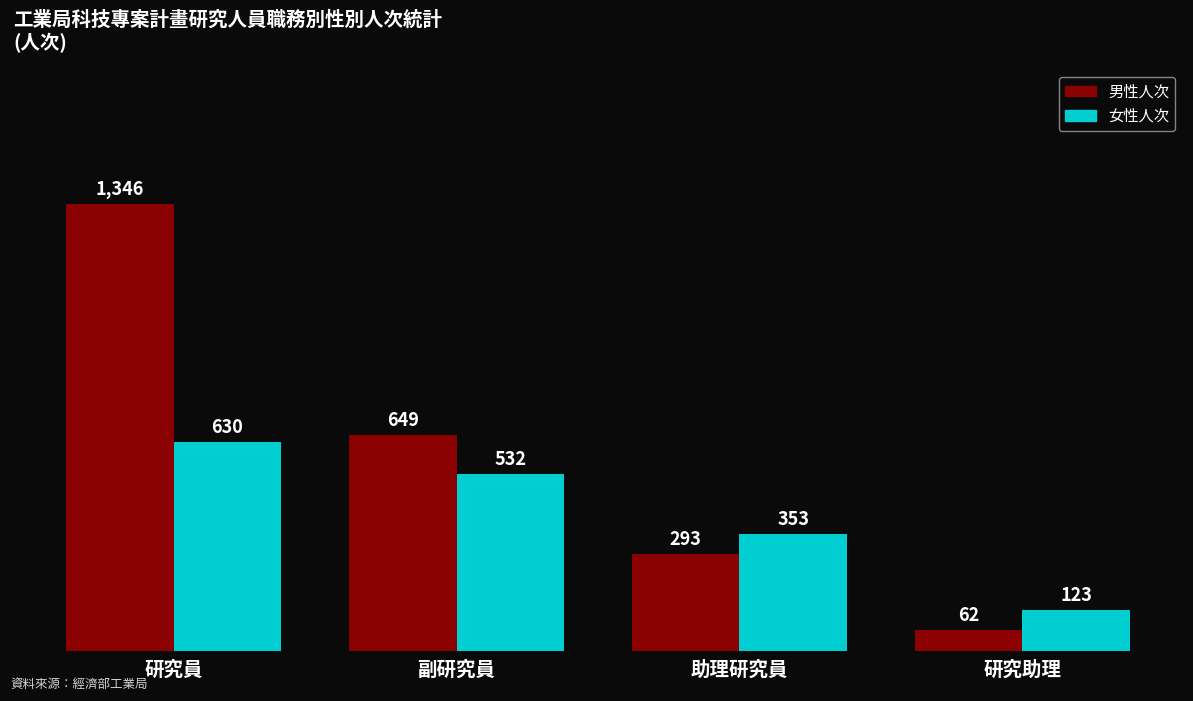

What is the sum of the 女性人次 values at 助理研究員 and 研究助理?

476